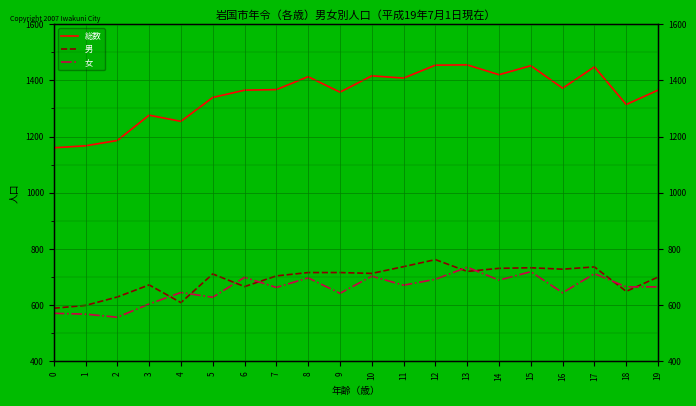

Is the value of 男 at 19 greater than the value of 女 at 18?

Yes